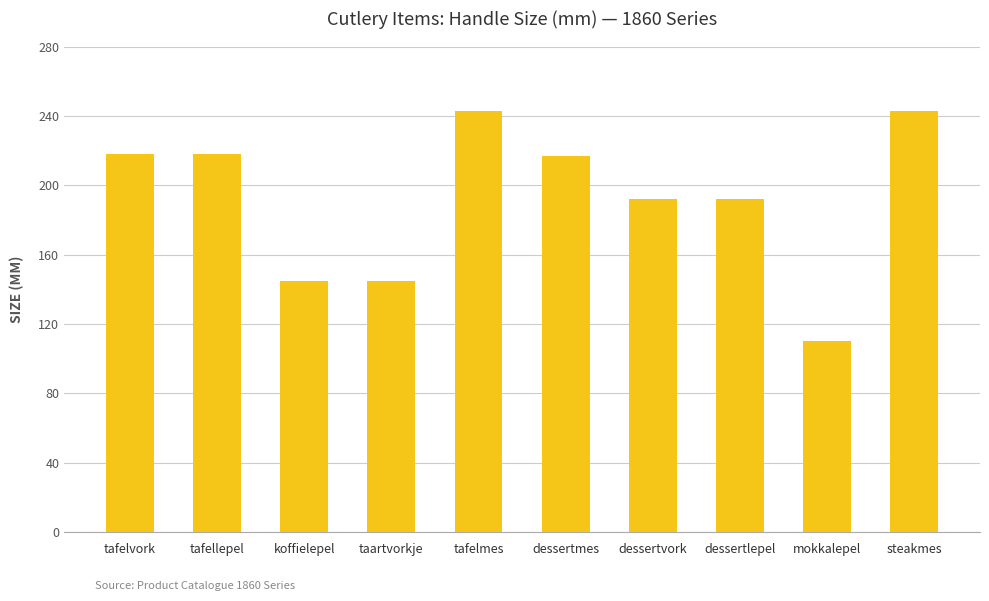

Which has a higher value, tafelvork or koffielepel?

tafelvork